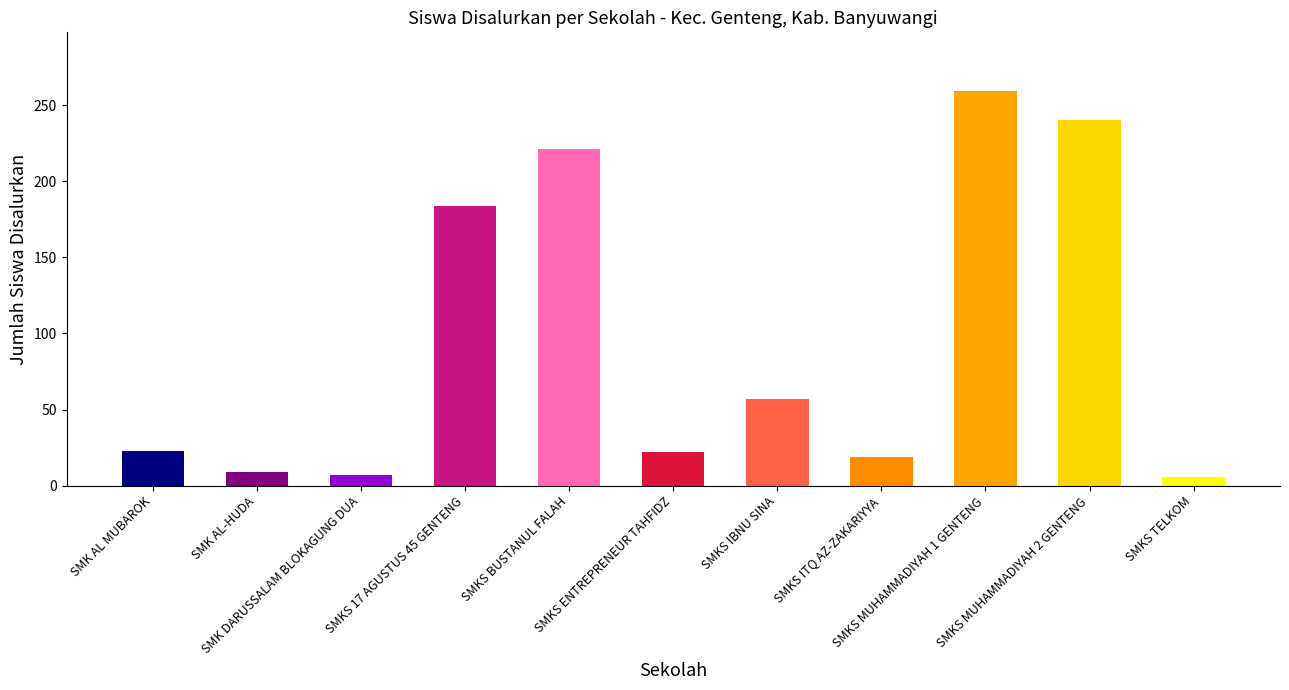

What is the label of the 8th bar from the right?

SMKS 17 AGUSTUS 45 GENTENG